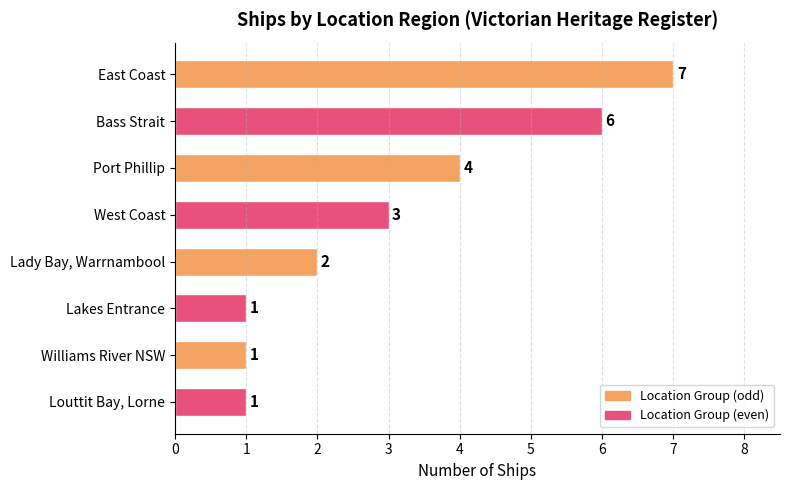

Reading bottom to top, extract all data points from this chart.

Louttit Bay, Lorne=1	Williams River NSW=1	Lakes Entrance=1	Lady Bay, Warrnambool=2	West Coast=3	Port Phillip=4	Bass Strait=6	East Coast=7